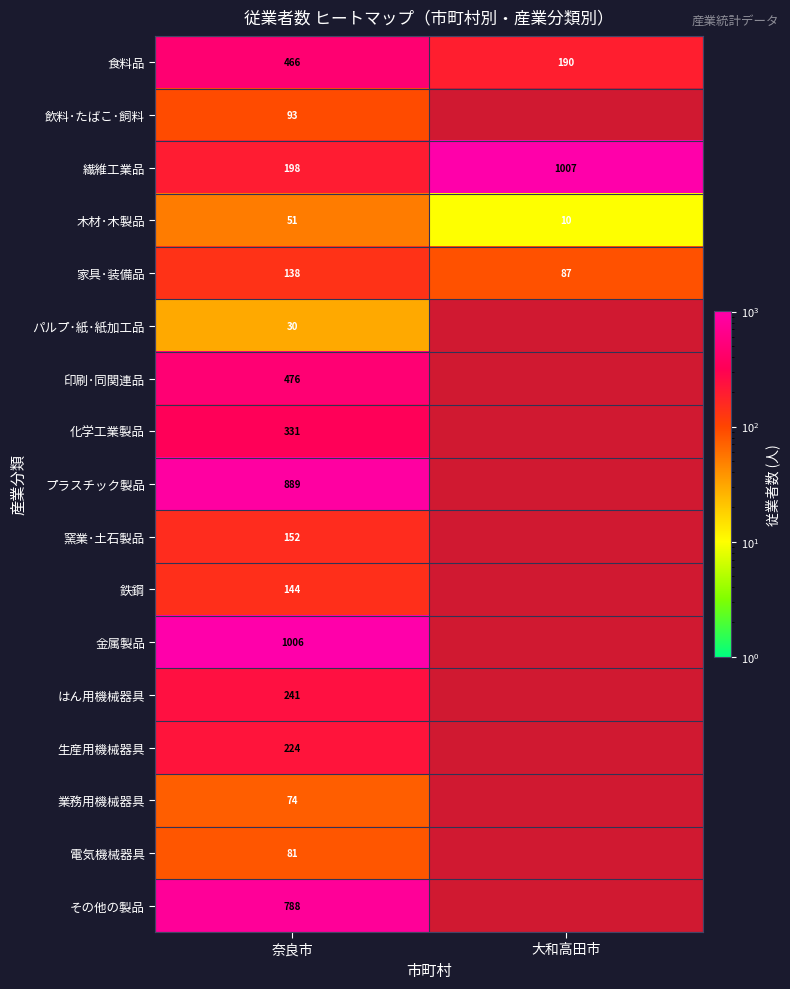

What is the sum of the 木材･木製品 values at 奈良市 and 大和高田市?

61